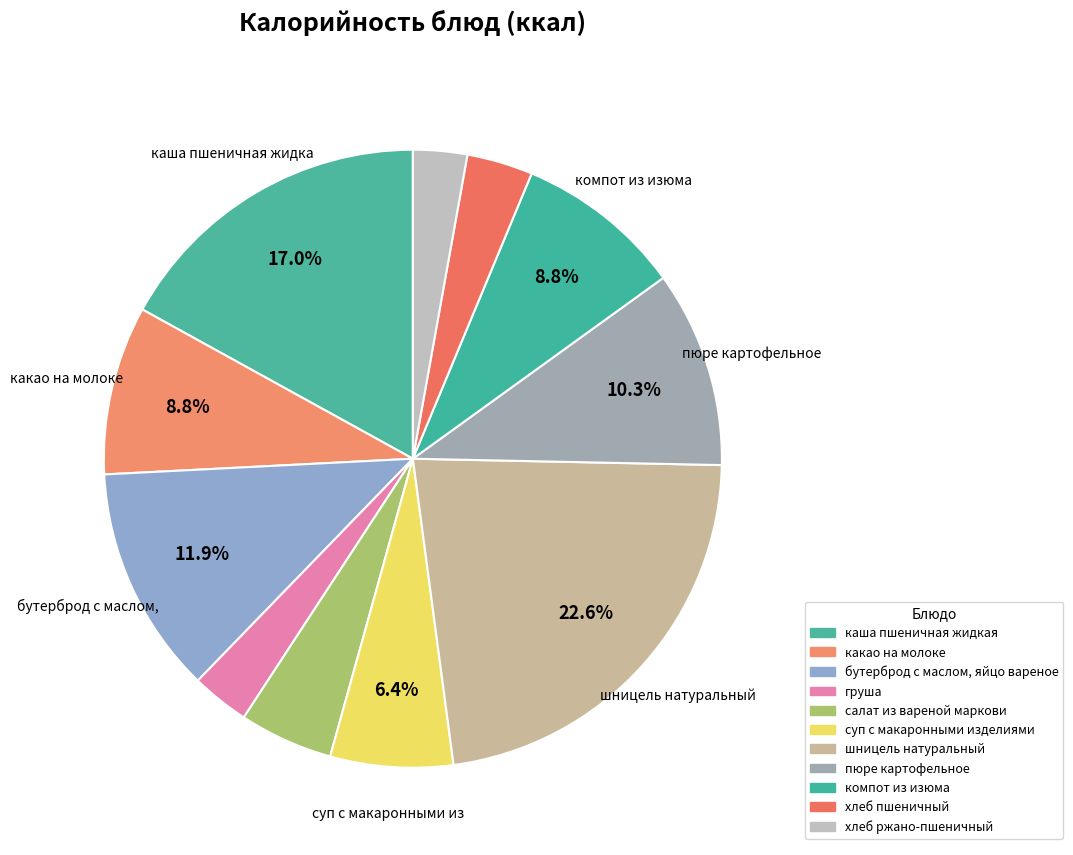

True or false: хлеб пшеничный accounts for 9% of the total.

False